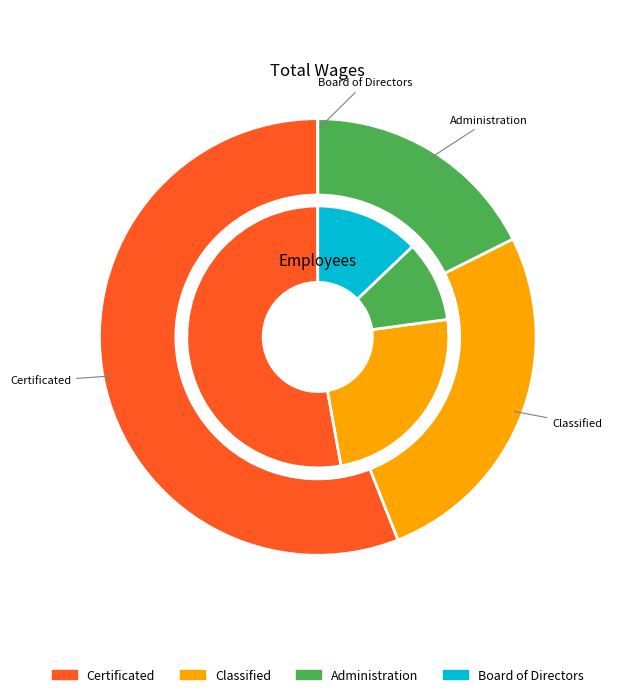

How many segments does this pie chart have?

4